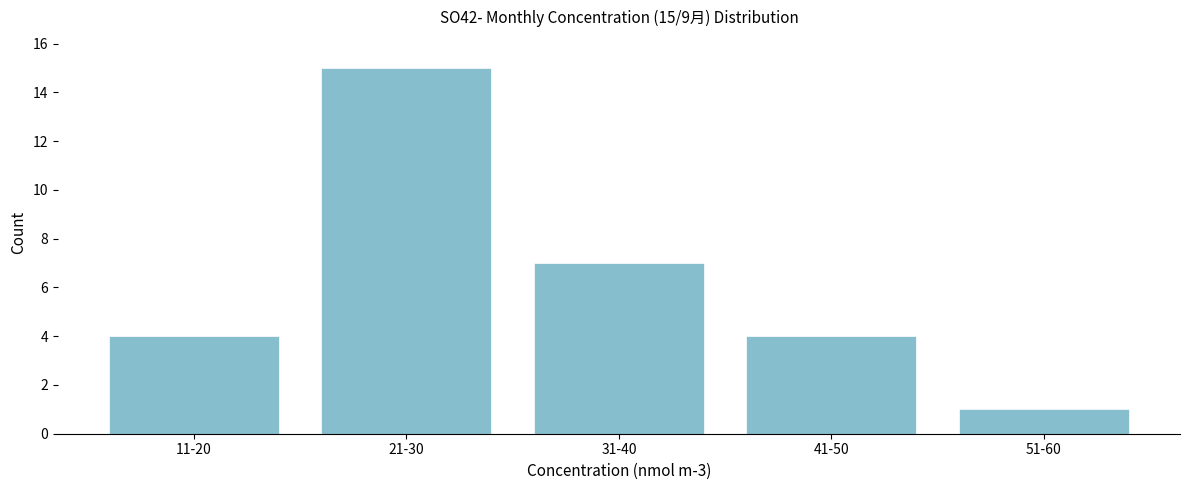

Reading left to right, extract all data points from this chart.

4	15	7	4	1